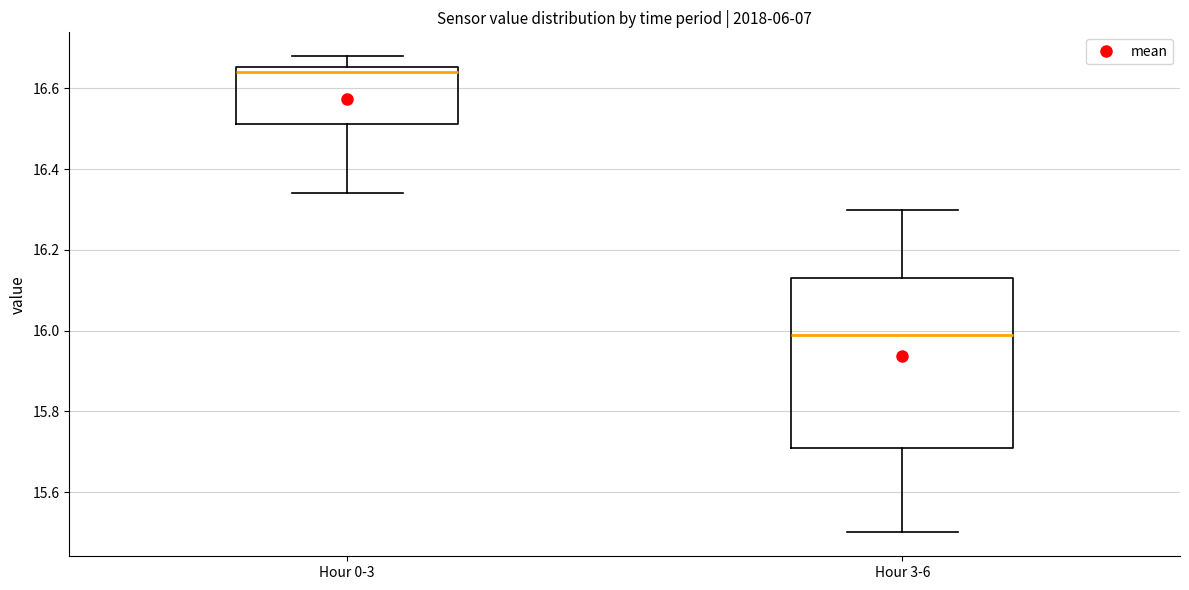

Comparing the boxes themselves (not the whiskers), which one is the tallest?

Hour 3-6